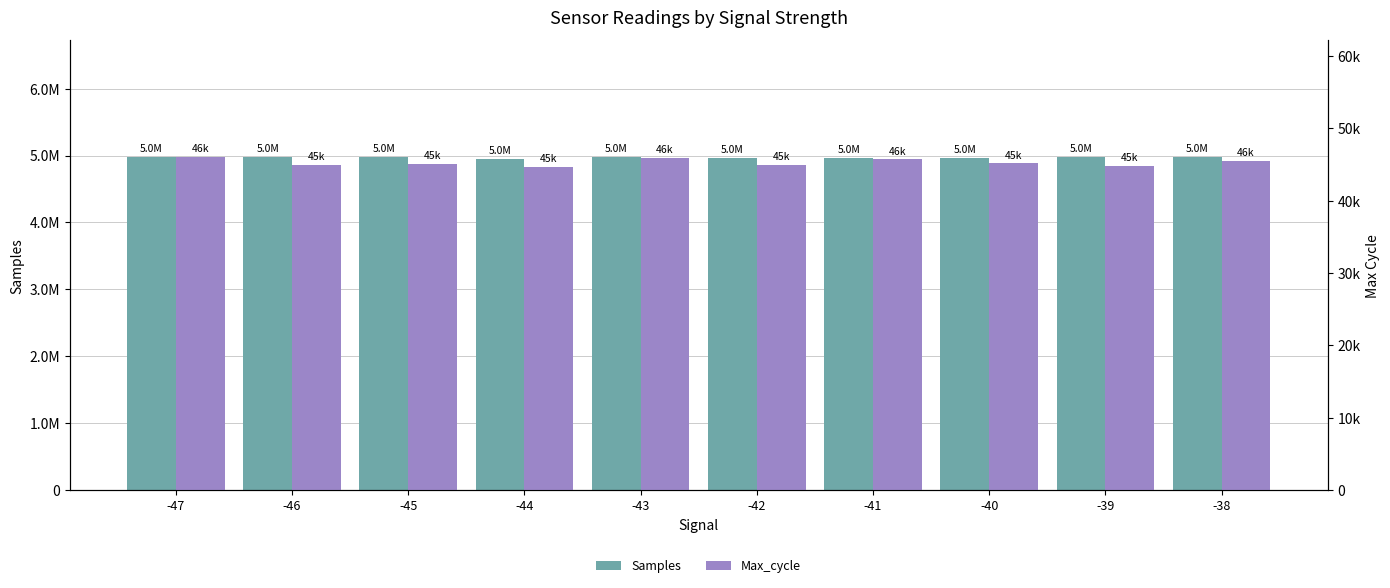

How many data points in Max_cycle are above 45145?

4